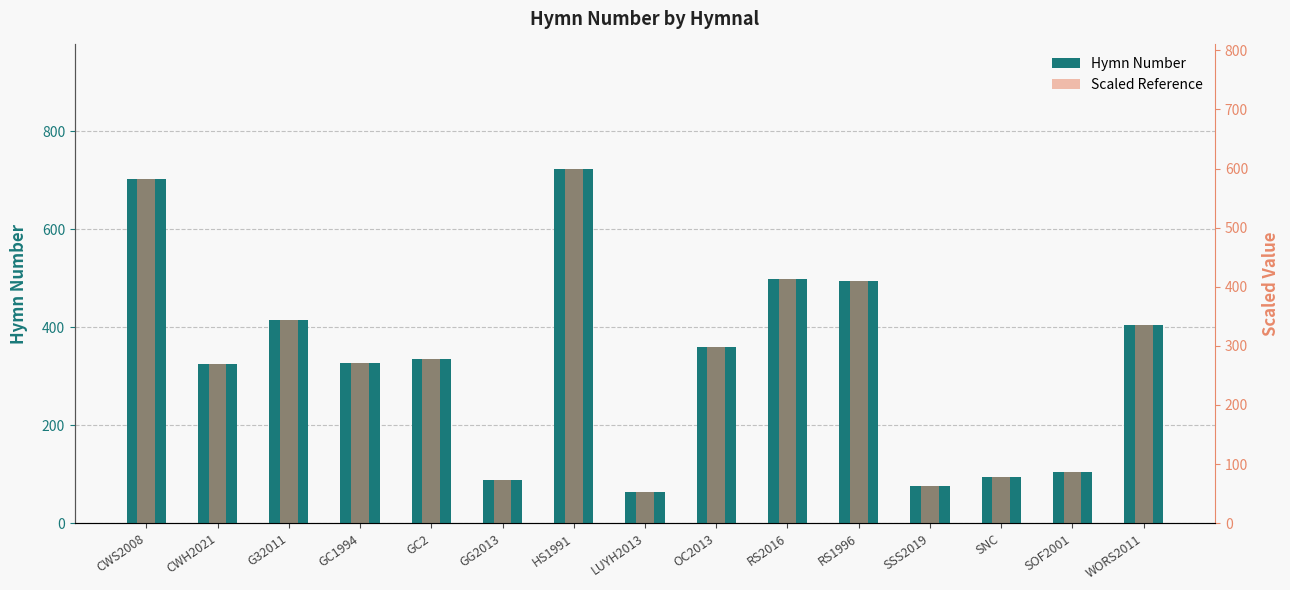

Rank the series by their average value, from highest to lowest.

Hymn Number, Scaled Reference